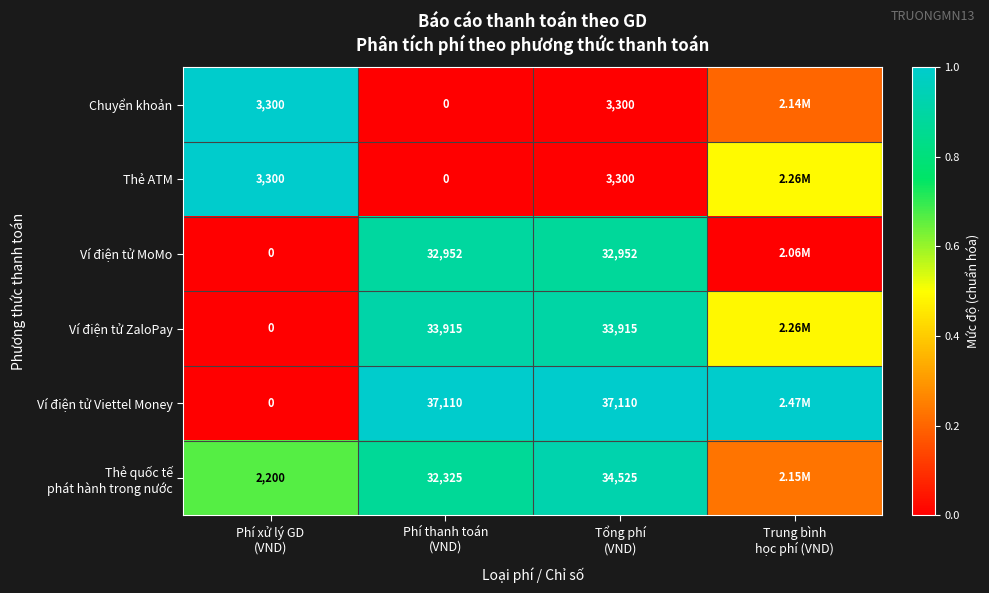

The value of Ví điện tử ZaloPay at Phí thanh toán (VND) is 0.9. True or false?

True